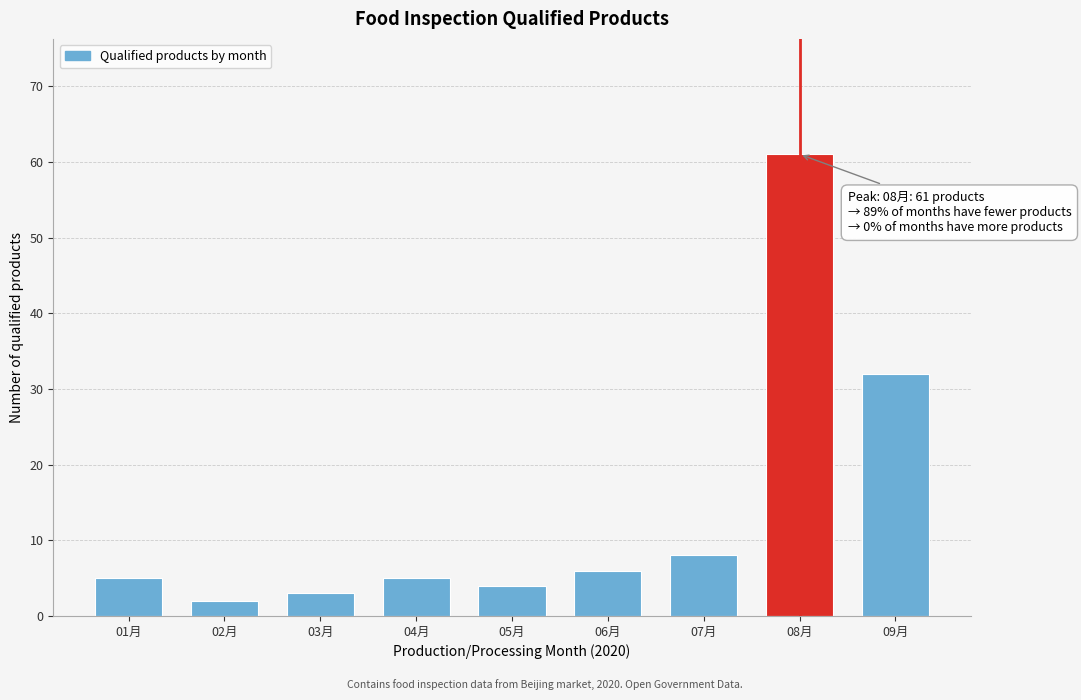

Reading right to left, list all the values displayed in this chart.

32	61	8	6	4	5	3	2	5